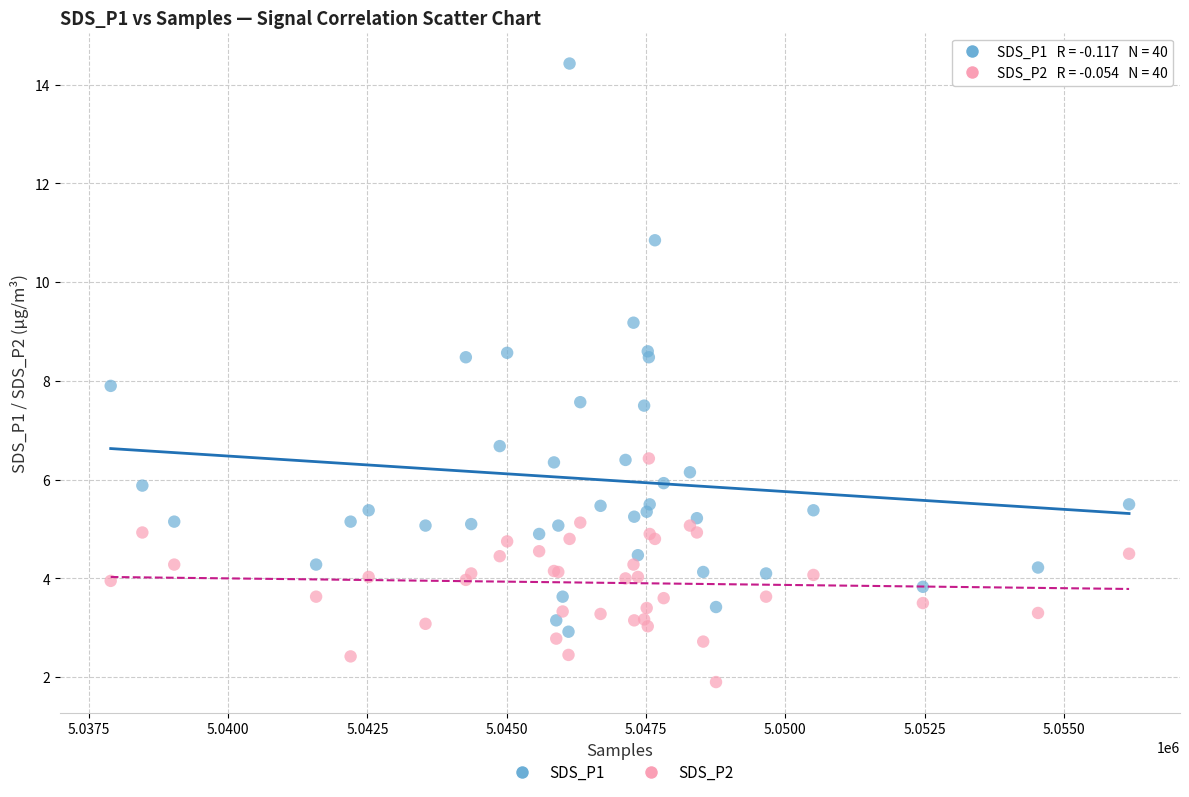

What are all the series names shown in the legend?

SDS_P1, SDS_P2